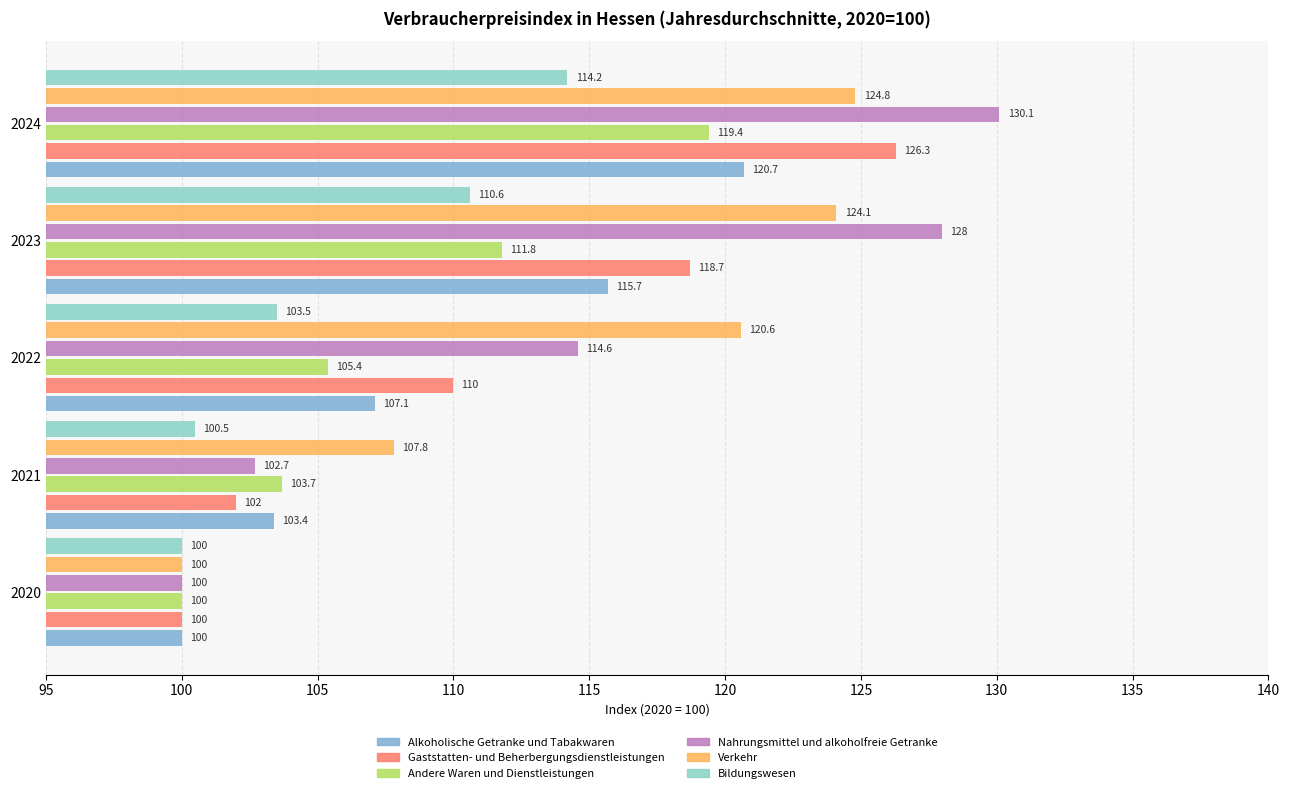

How many data points in Bildungswesen are less than 103?

2